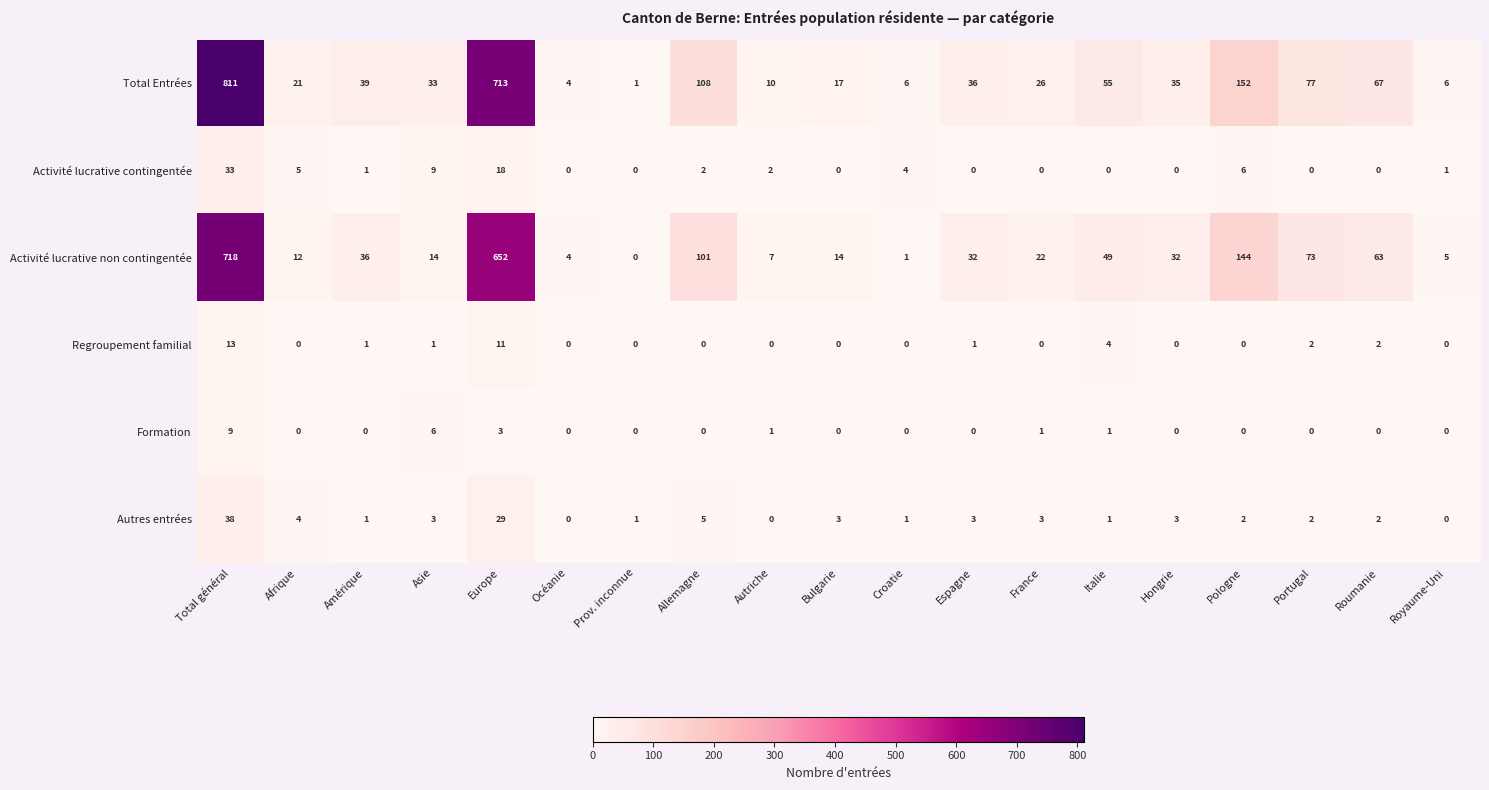

Is it true that Total Entrées equals 76 at Italie?

False